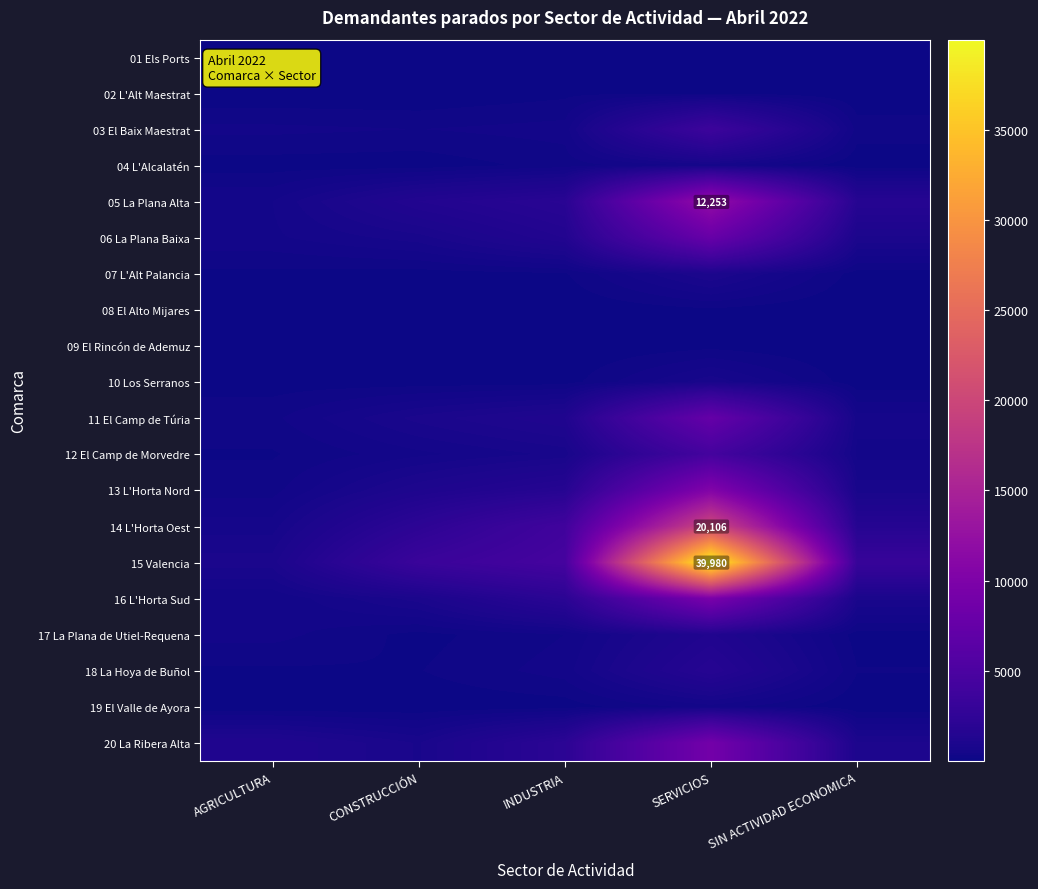

At which category is the sum across all series the highest?

SERVICIOS